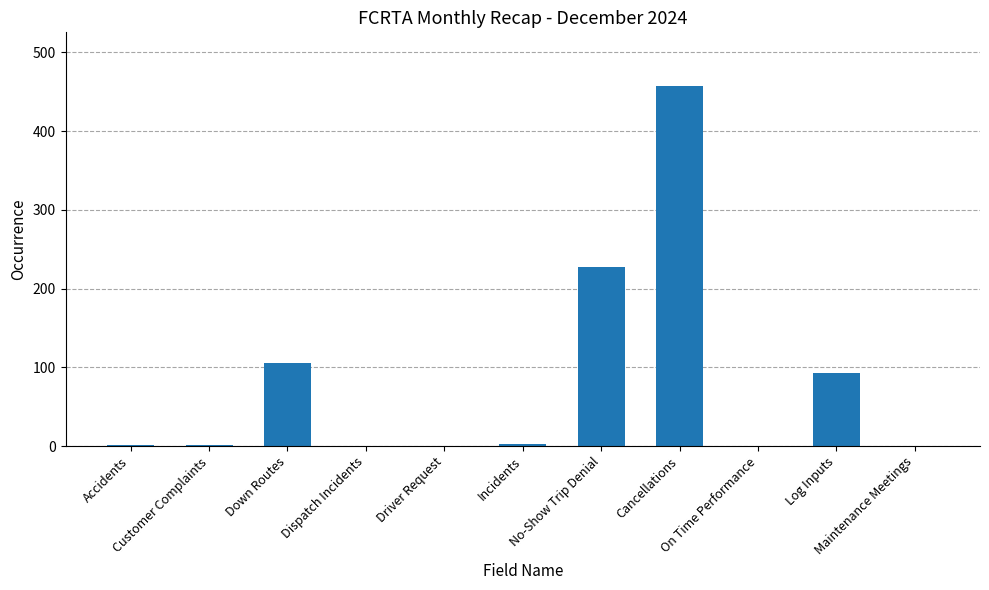

How many categories are shown in the chart?

11